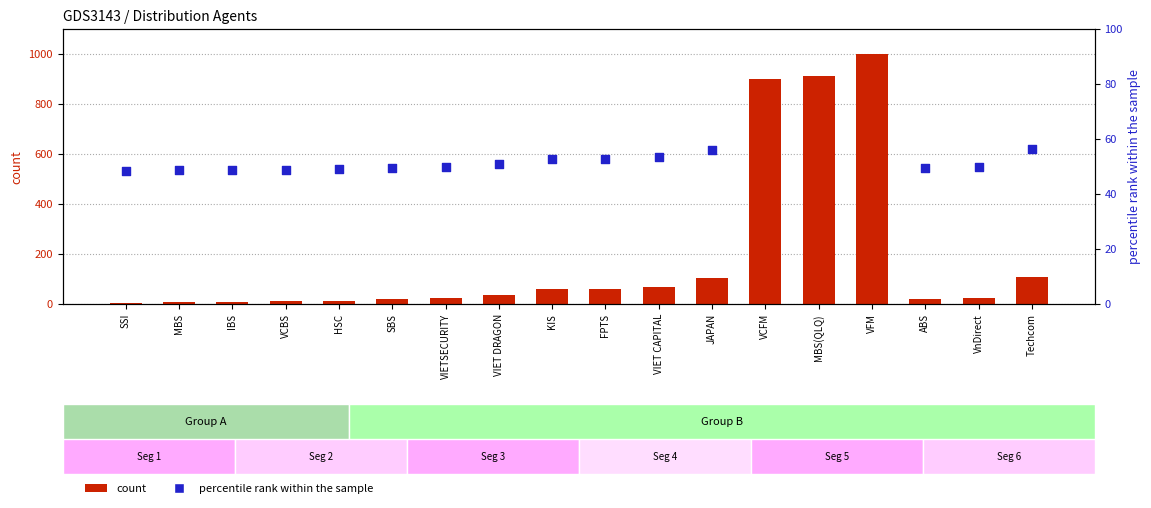

What are all the series names shown in the legend?

count, percentile rank within the sample